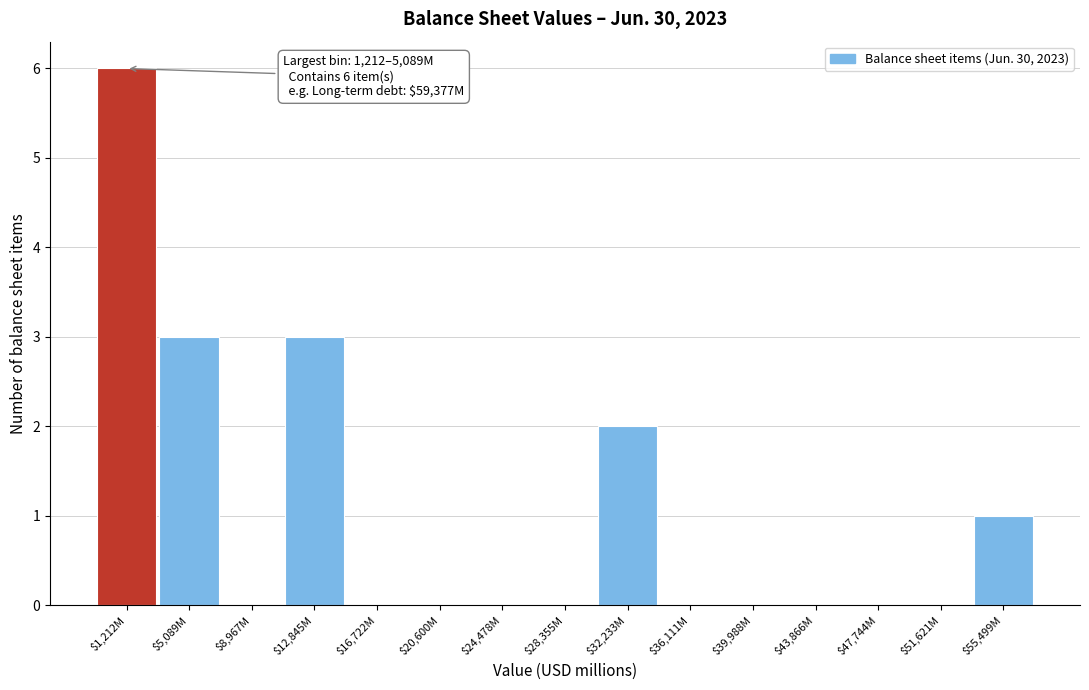

The value at $55,499M is 1. True or false?

True